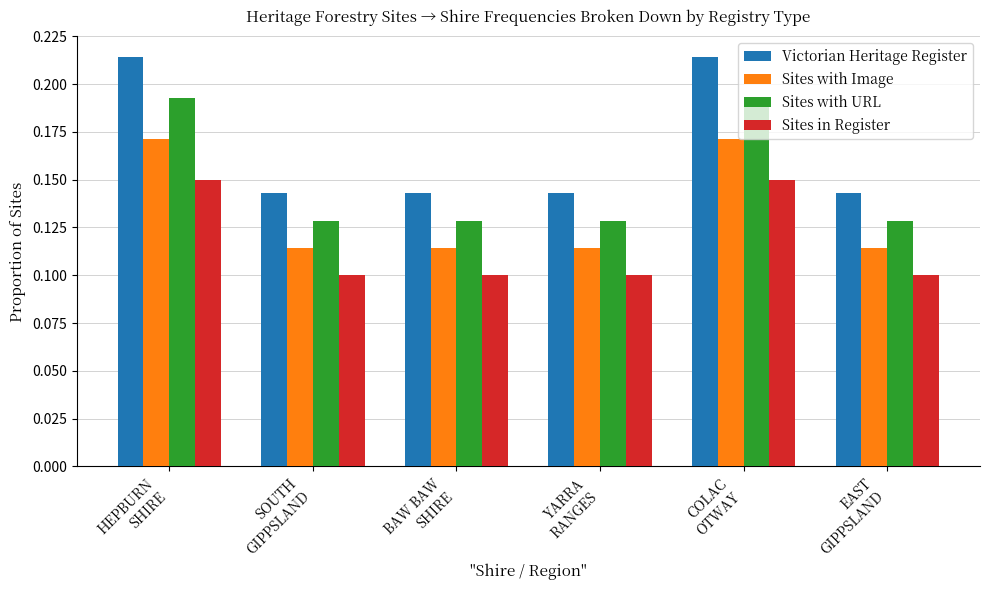

Rank the series at EAST
GIPPSLAND from lowest to highest value.

Sites in Register, Sites with Image, Sites with URL, Victorian Heritage Register